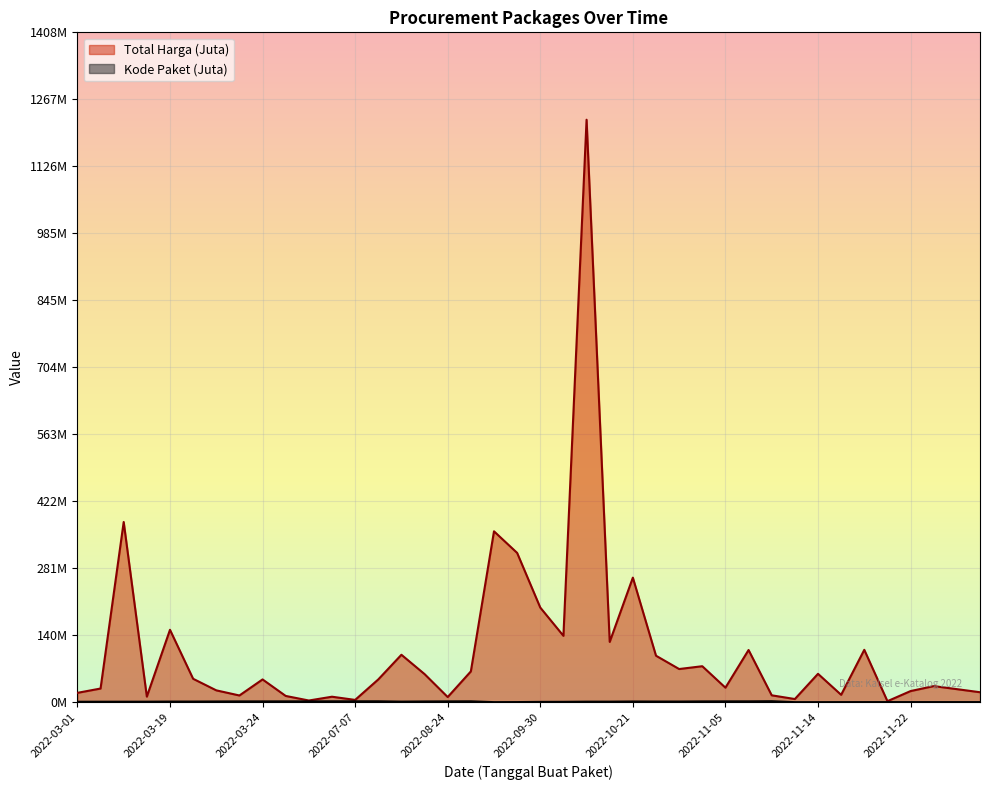

Reading right to left, list all the values displayed in this chart.

Total Harga: 21.2	27.7	34.1	23.7	2.4	110.4	15.8	59.9	6.9	14.8	110.0	30.8	75.9	70.0	98.0	262.1	127.0	1224.7	139.8	199.2	314.1	359.5	65.0	11.1	59.4	100.0	48.1	5.1	11.8	3.8	13.4	48.1	14.4	25.2	49.5	152.5	12.0	379.1	29.0	19.9
Kode Paket: 0.5	0.5	0.5	0.5	0.5	0.5	0.4	0.4	0.4	2.3	2.1	2.0	1.9	1.7	1.7	1.8	1.4	1.4	1.1	0.9	0.5	0.4	2.1	2.0	1.8	1.5	2.2	2.1	2.1	2.1	2.0	2.0	1.9	1.8	1.6	1.6	1.4	1.3	1.3	1.2